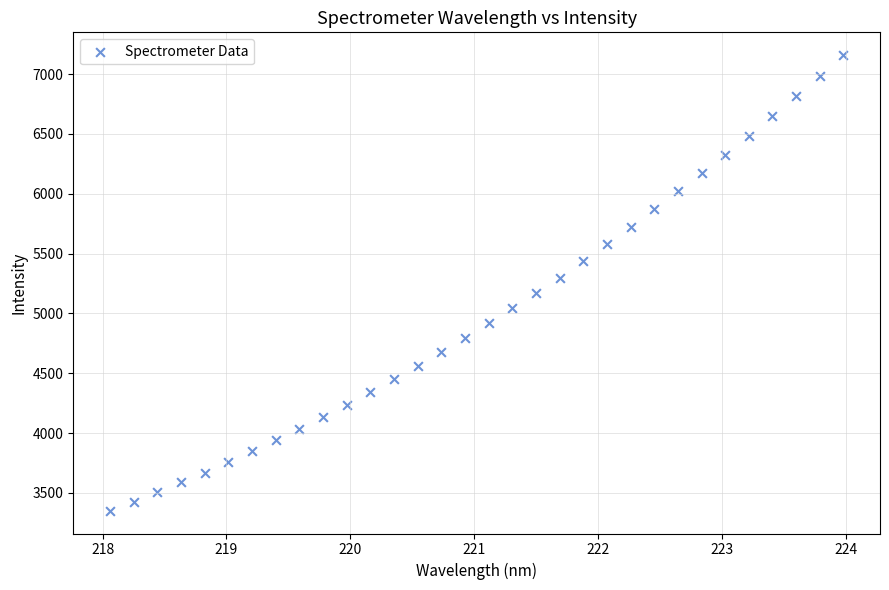

What is the range of X values (max minus min)?

5.9